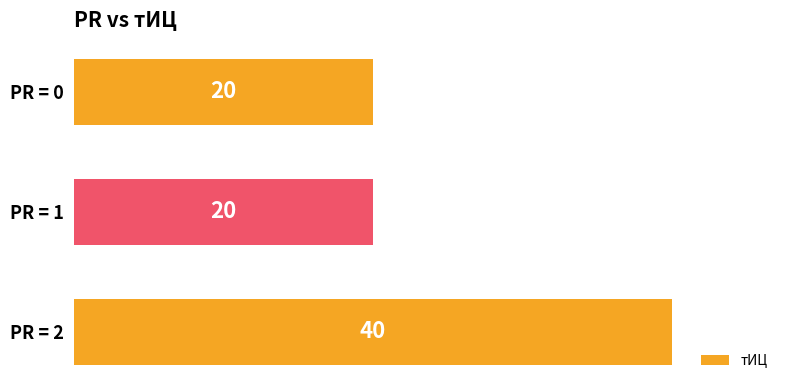

True or false: the data shows 12 at PR = 1.

False